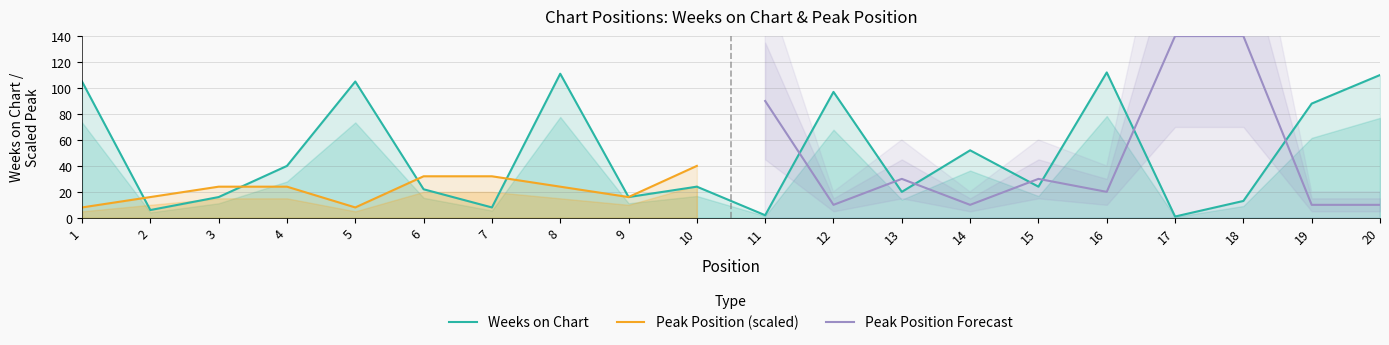

Does the chart have visible grid lines?

Yes